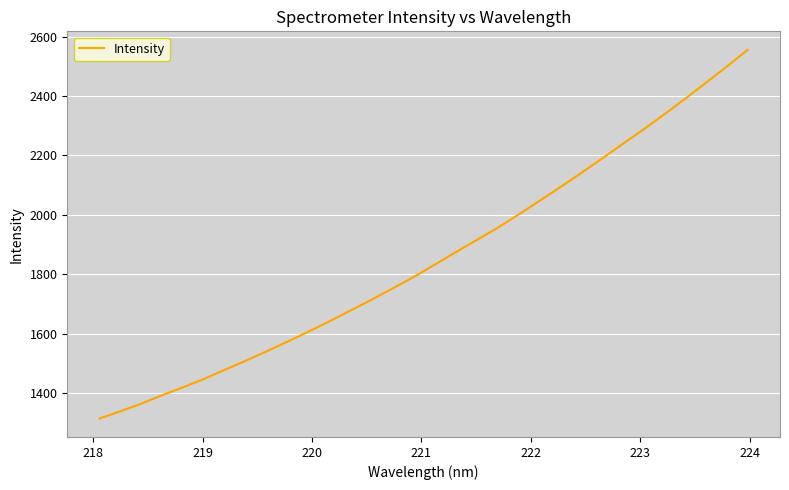

What is the greatest value displayed?

2555.6